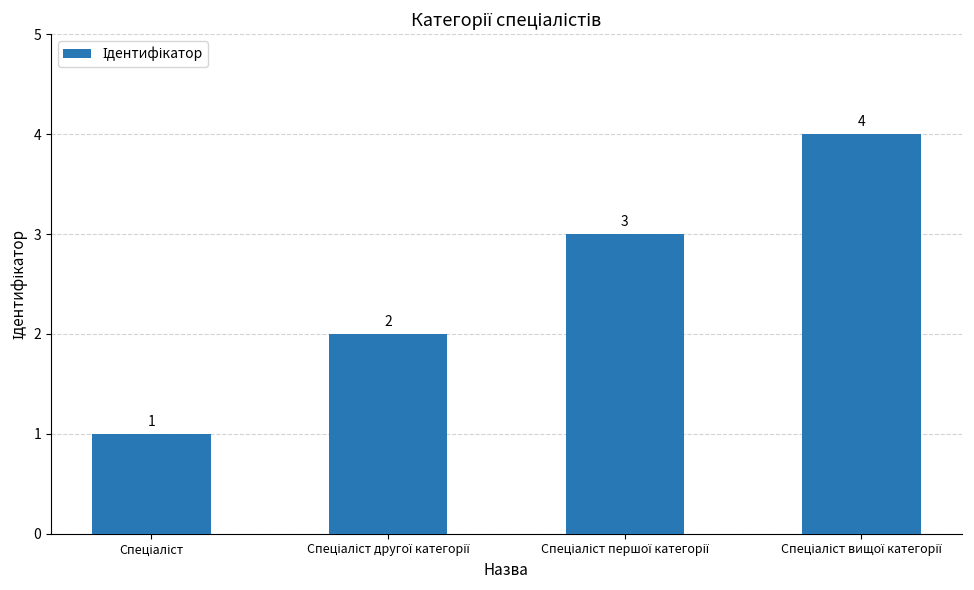

What is the value of the 2nd bar from the left?

2